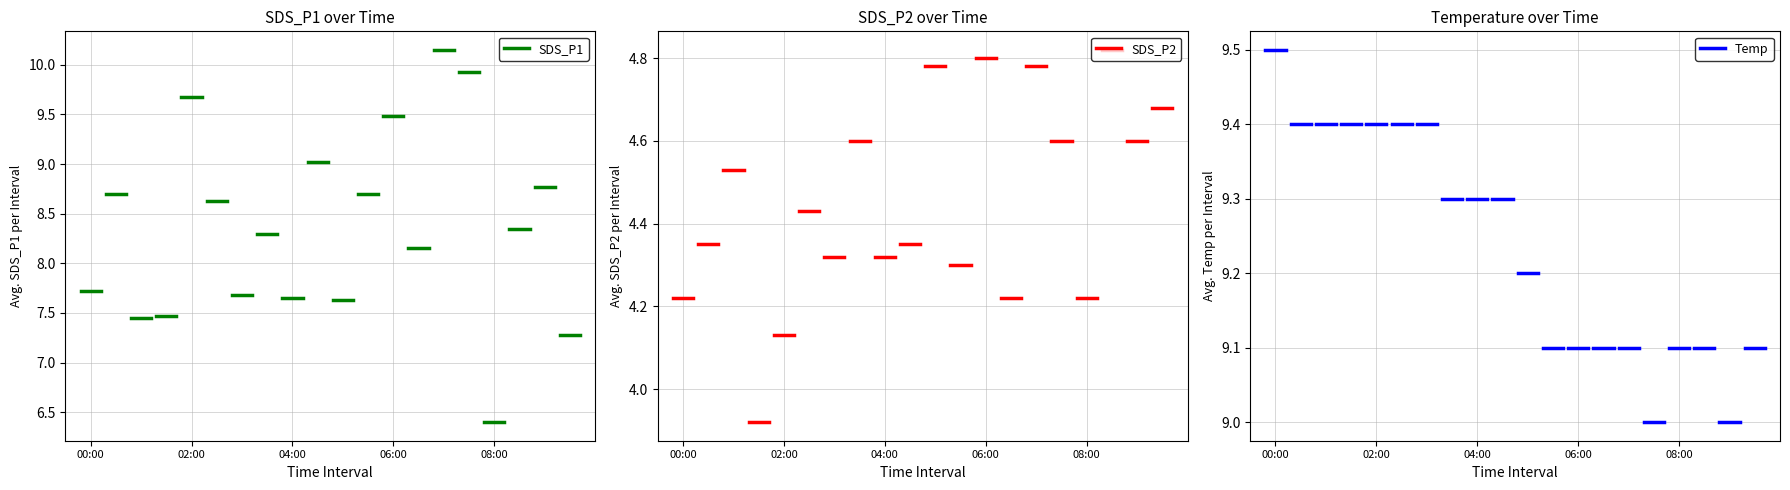

How many lines are shown in the chart?

3